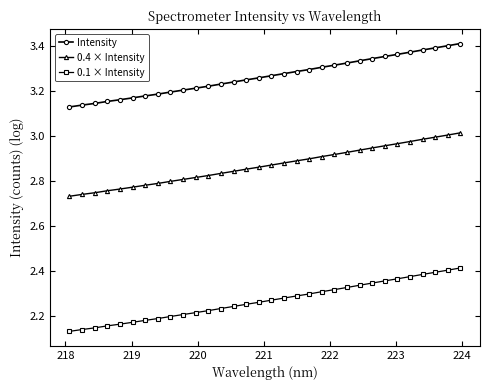

True or false: Intensity and 0.4 × Intensity intersect in this chart.

False